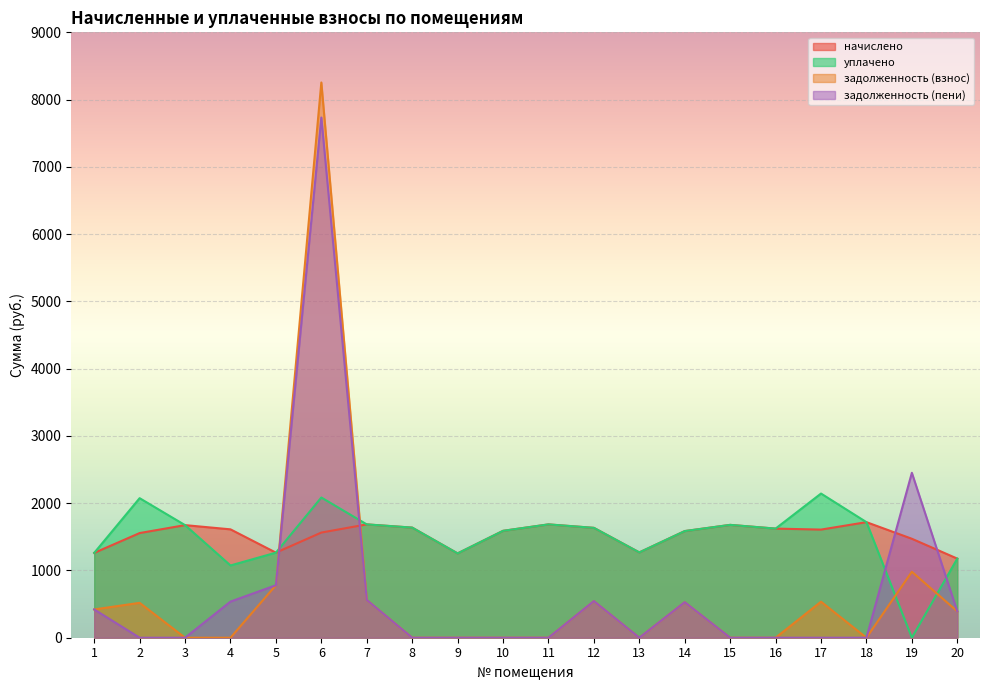

Between which two adjacent categories do задолженность (взнос) and начислено first intersect?

5 and 6